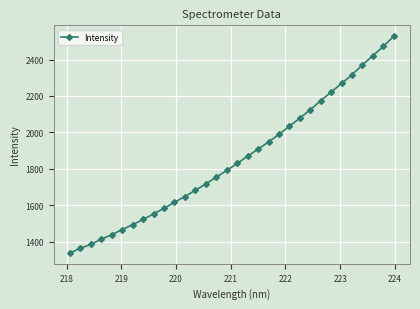

How many lines are shown in the chart?

1